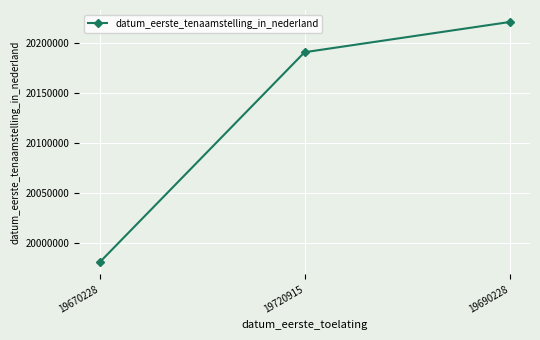

What is the label of the 3rd point from the right?

19670228